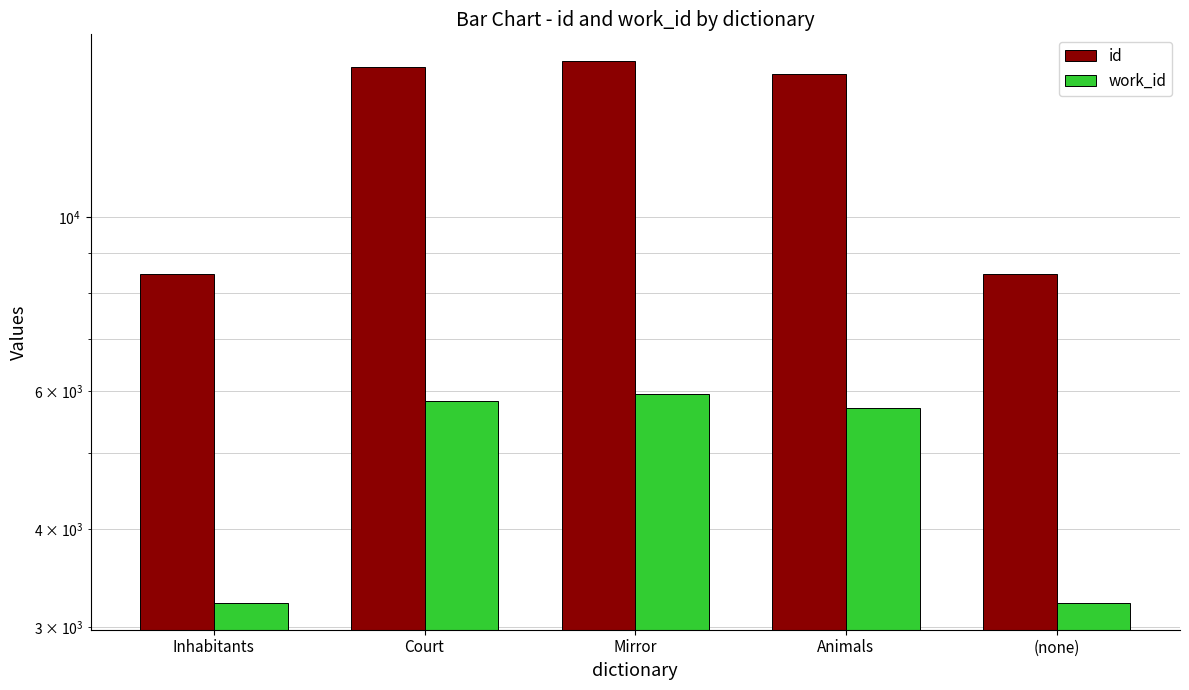

List the labels in order of id value, largest first.

Mirror, Court, Animals, Inhabitants, (none)